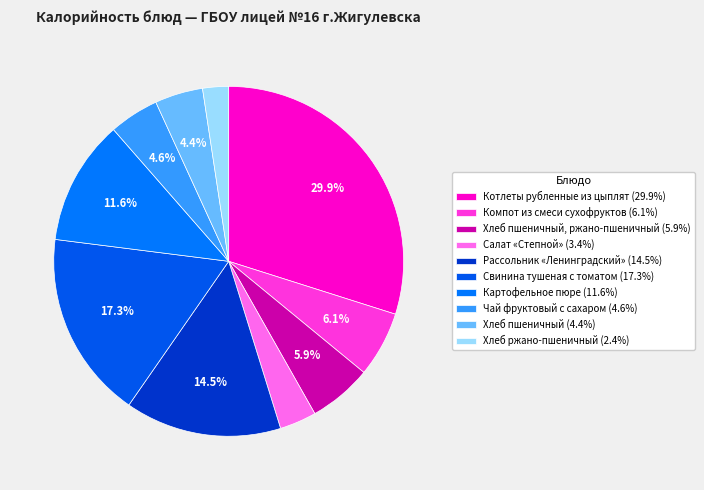

How many slices are in this pie chart?

10